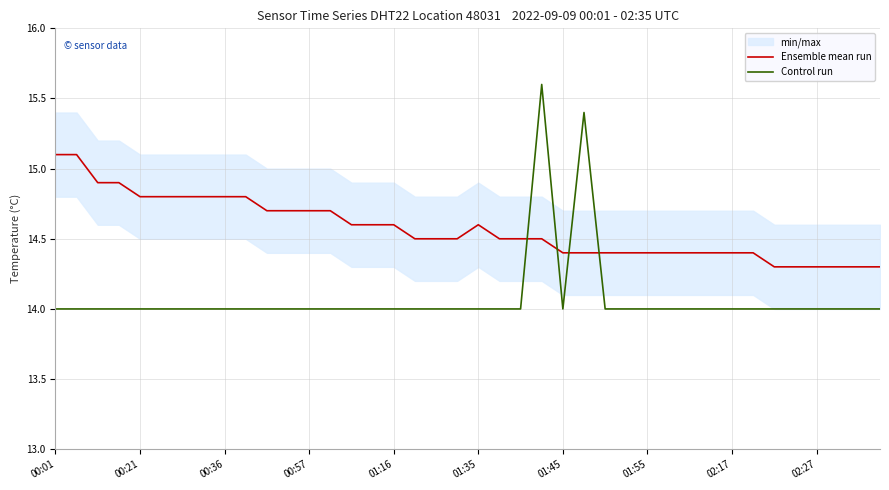

In Control run, how many points are higher than both neighbors (excluding endpoints)?

2